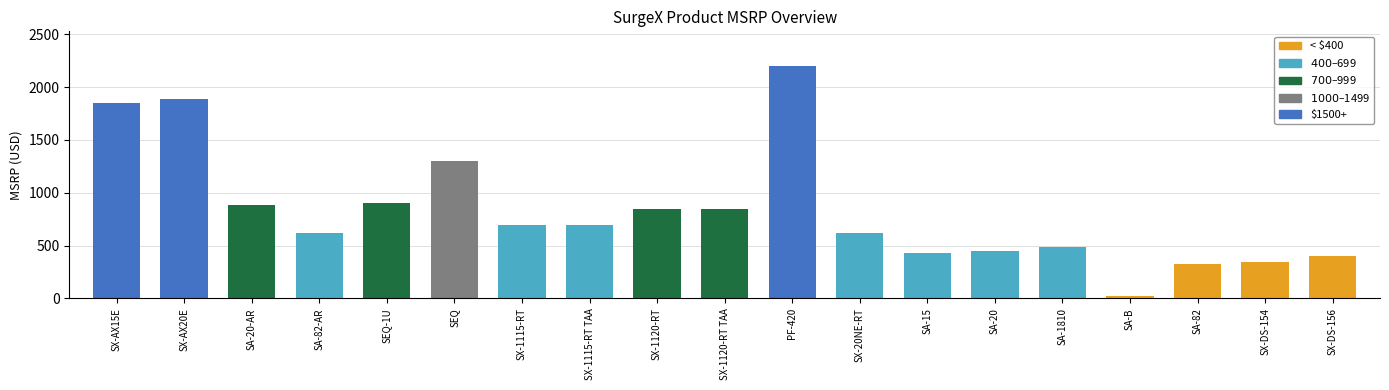

What is the sum of all values?

15821